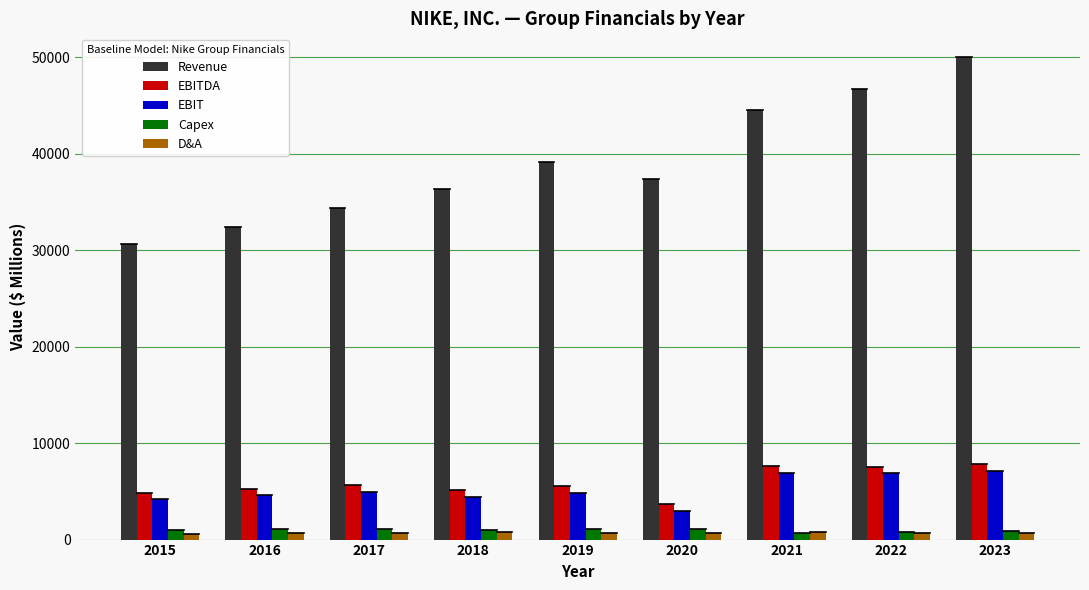

What is the average value of the D&A series?

703